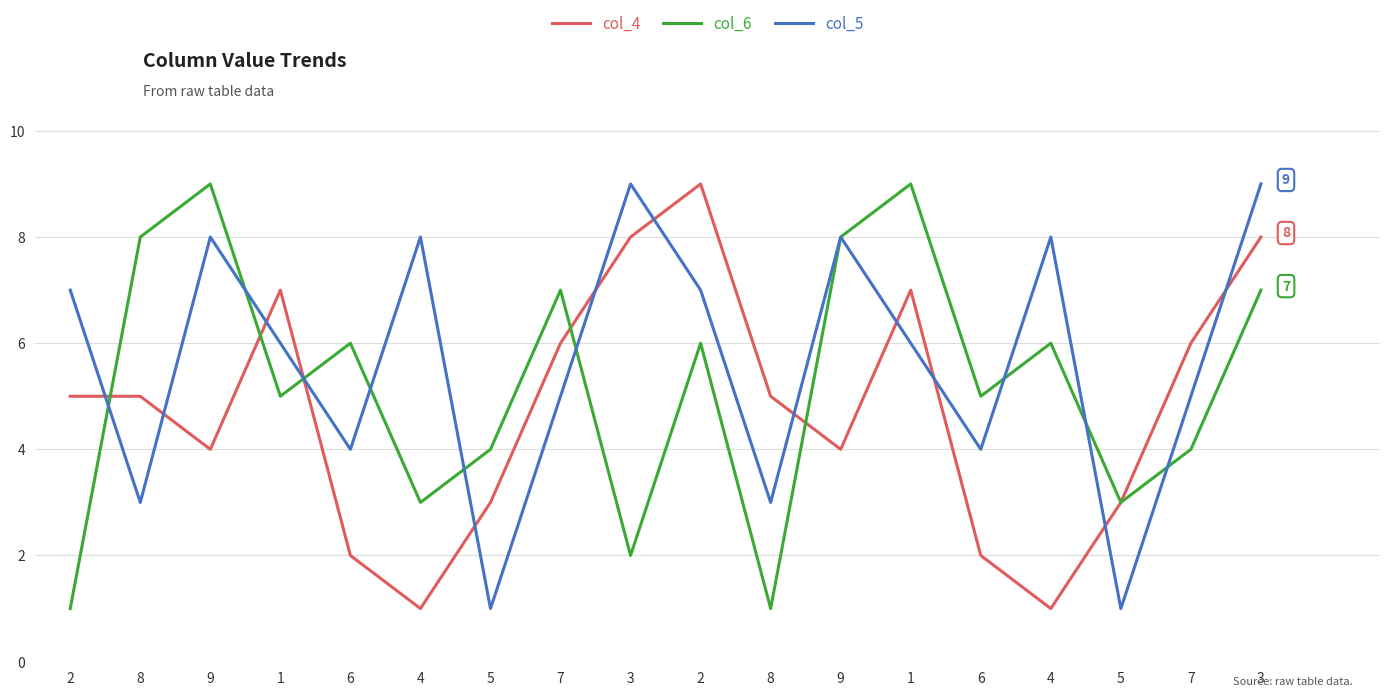

How many data points in col_4 are less than 5?

8